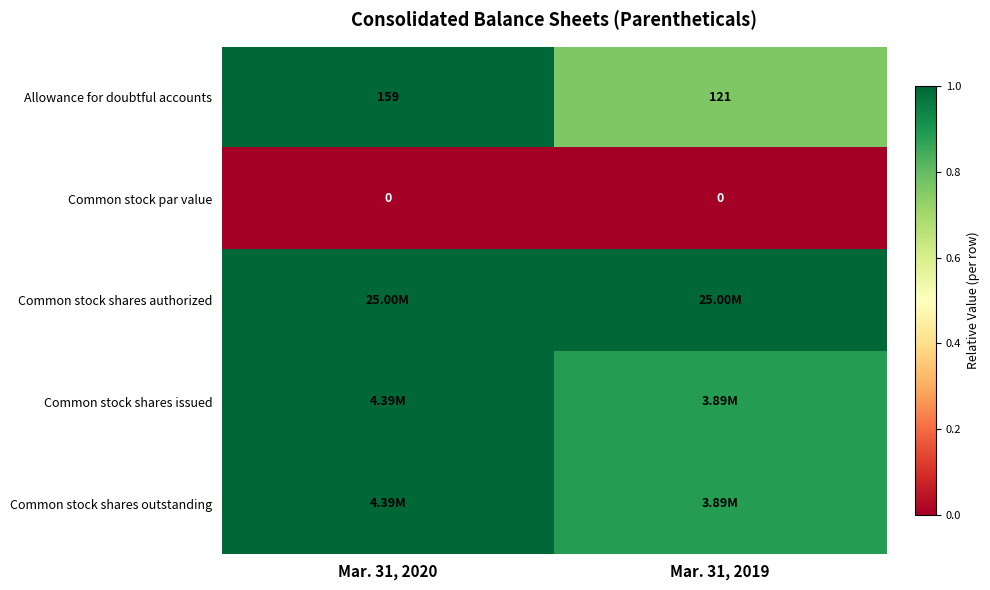

Which has a higher value, Mar. 31, 2019 or Mar. 31, 2020?

Mar. 31, 2020